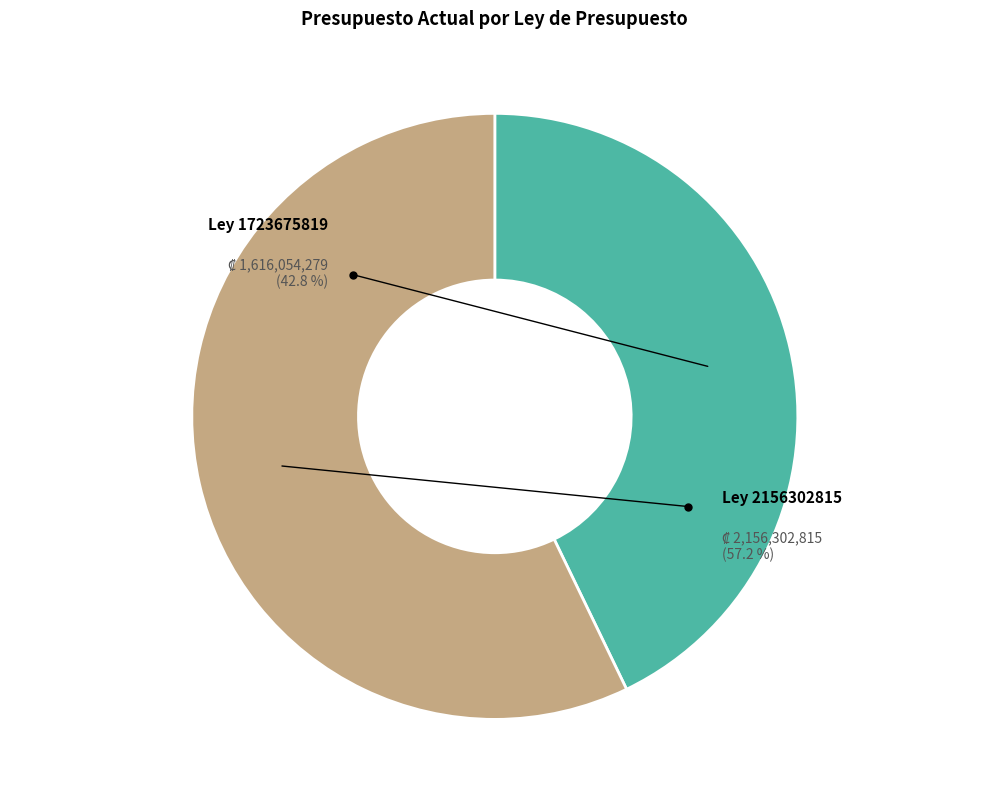

To the nearest percent, what percentage of the pie is 1723675819?

43%